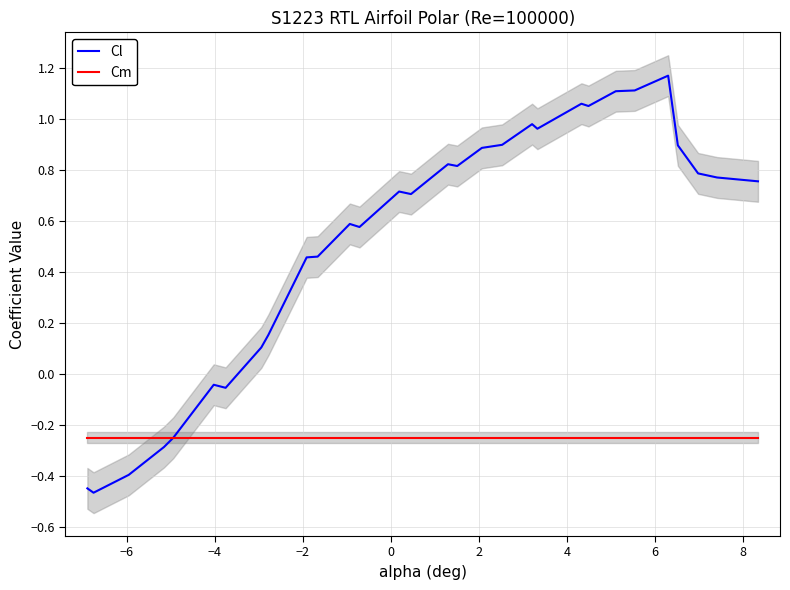

Count the number of data series in this chart.

2